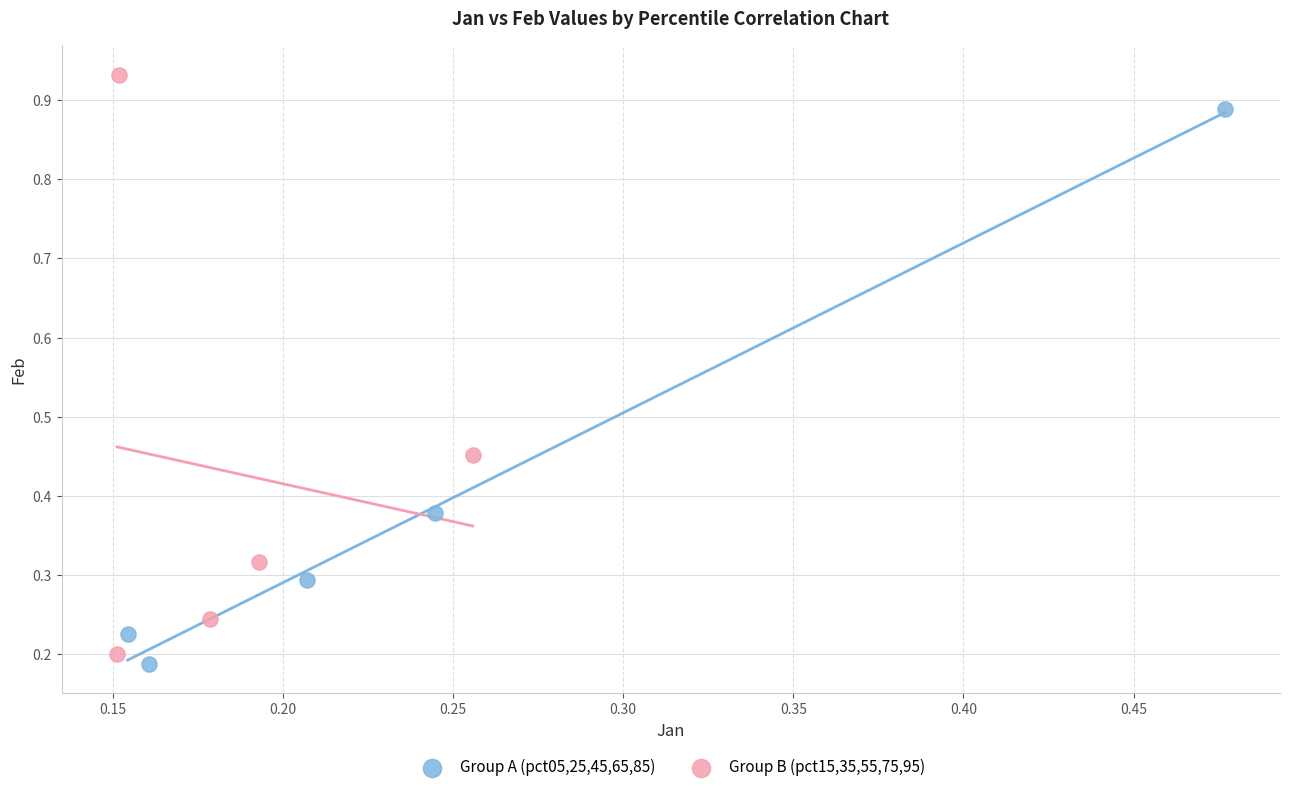

Which series contains the highest Y value?

Group B (pct15,35,55,75,95)